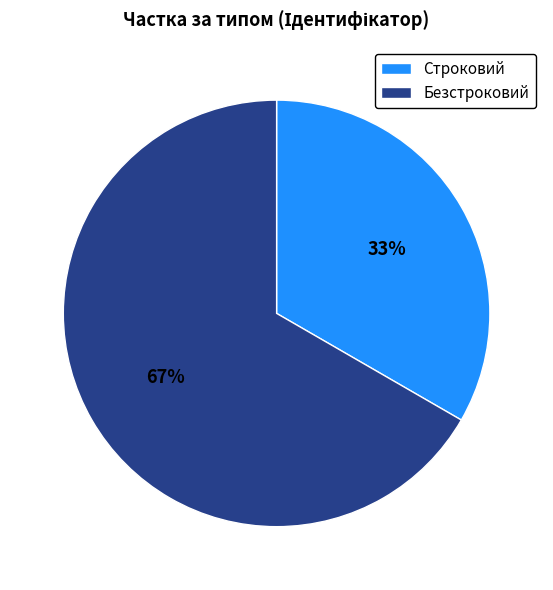

Which has a higher value, Строковий or Безстроковий?

Безстроковий